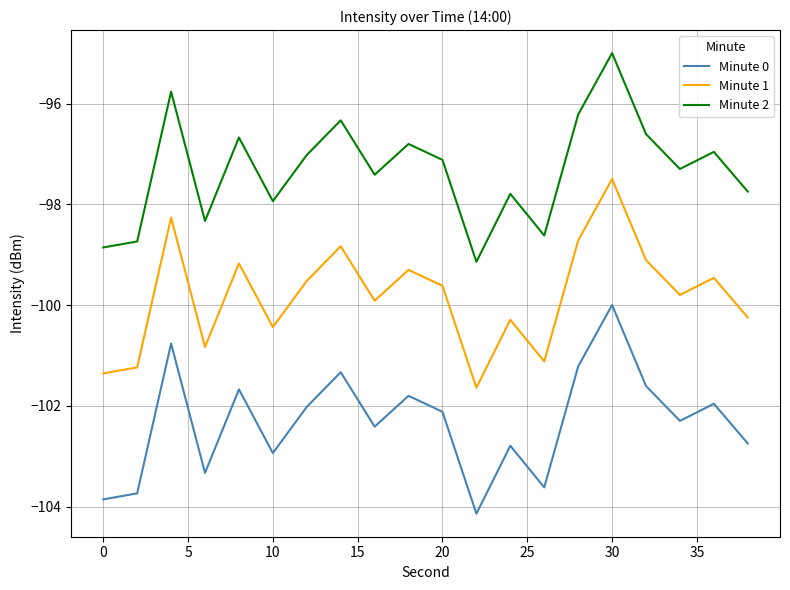

What is the difference between the maximum and minimum values in the Minute 0 series?

4.1